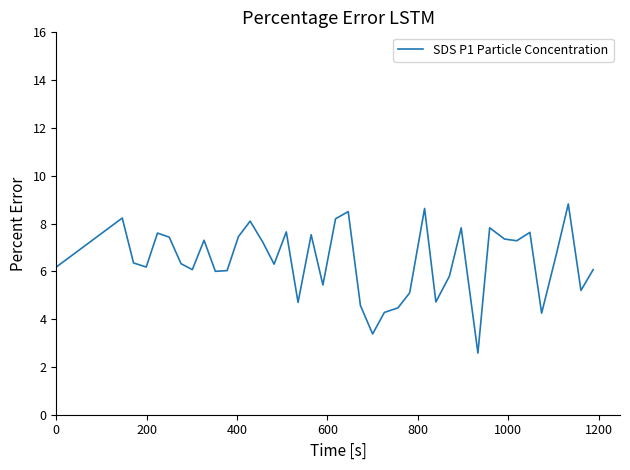

What is the maximum value shown in the chart?

8.8